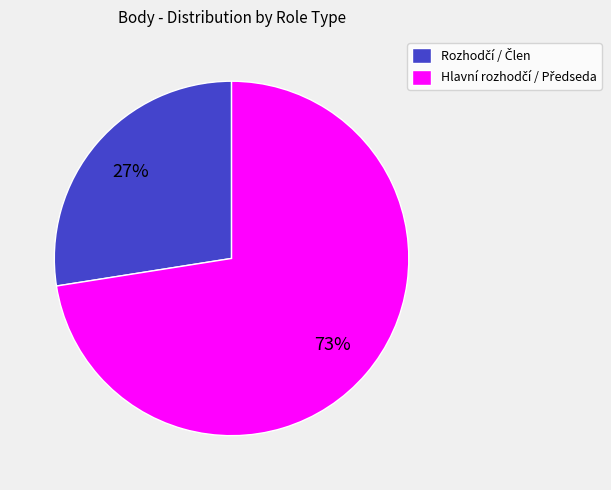

Is there a majority slice in this chart?

Yes